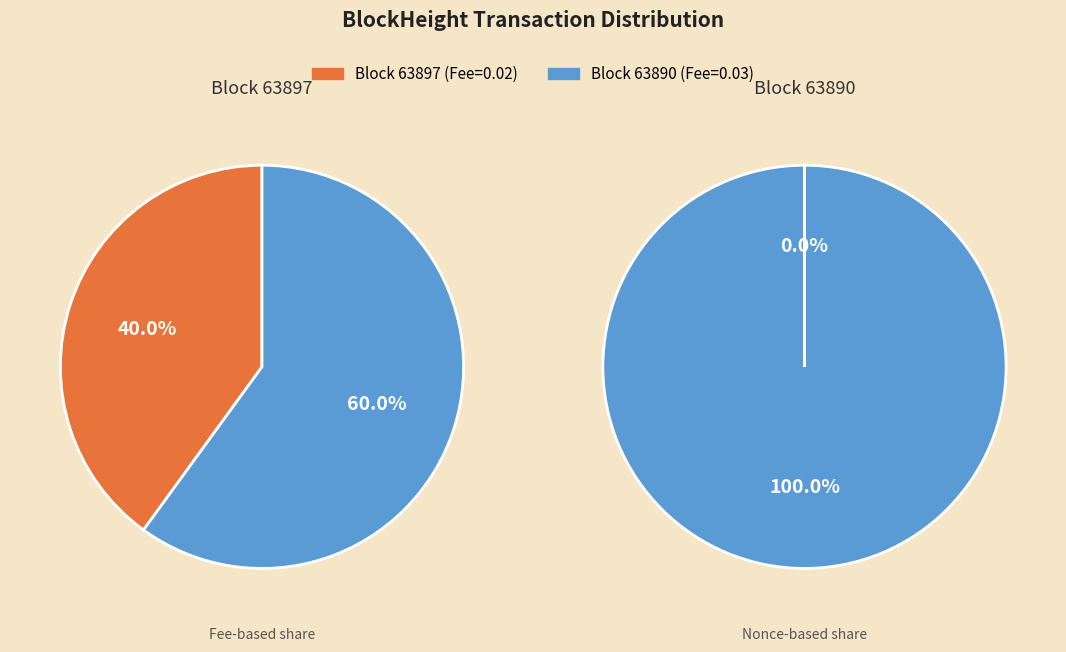

Which has a higher value, 63897 or 63890?

63890